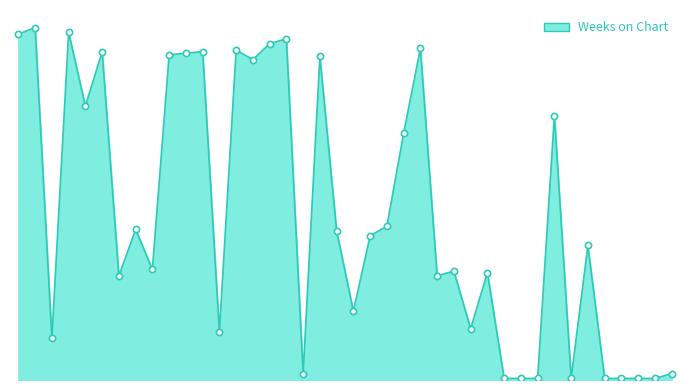

Is this an area chart (filled region under the line)?

Yes